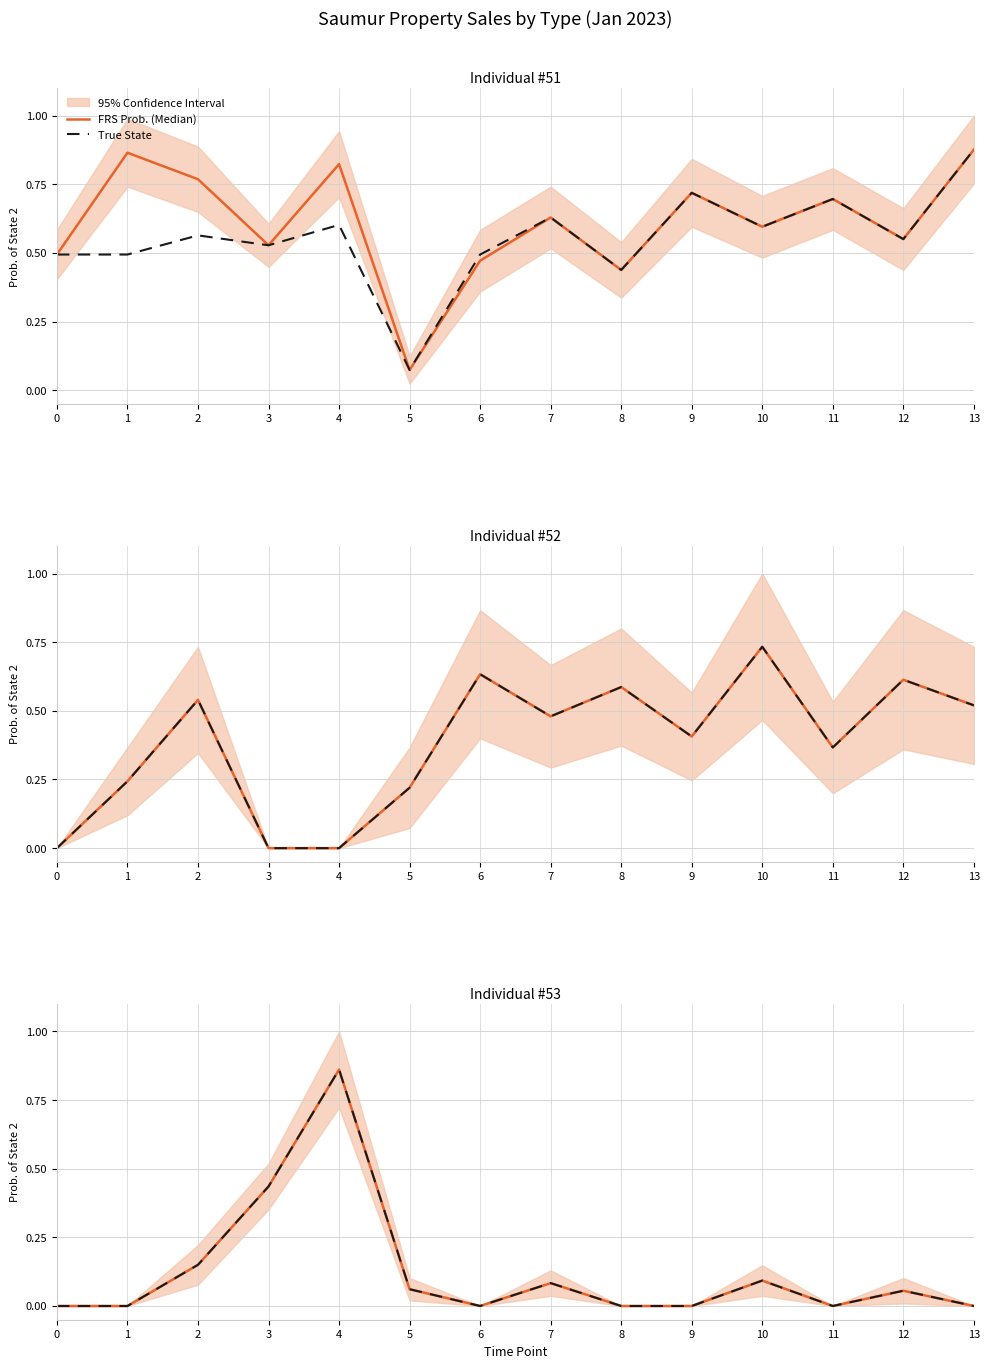

List the series in order of their peak value, lowest first.

FRS Prob. (Median), True State